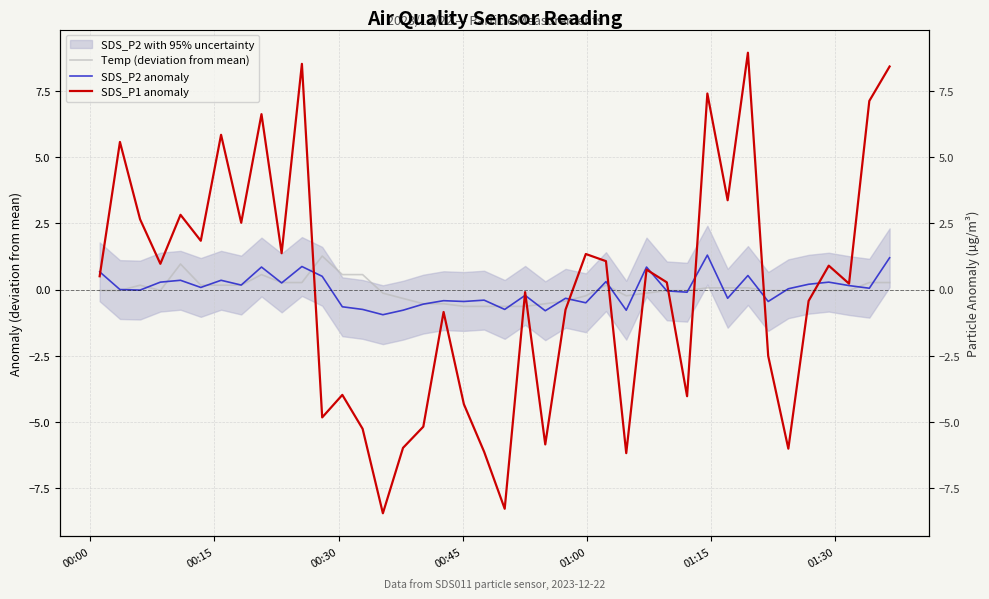

How many times do SDS_P2 anomaly and Temp (deviation from mean) cross each other?

24